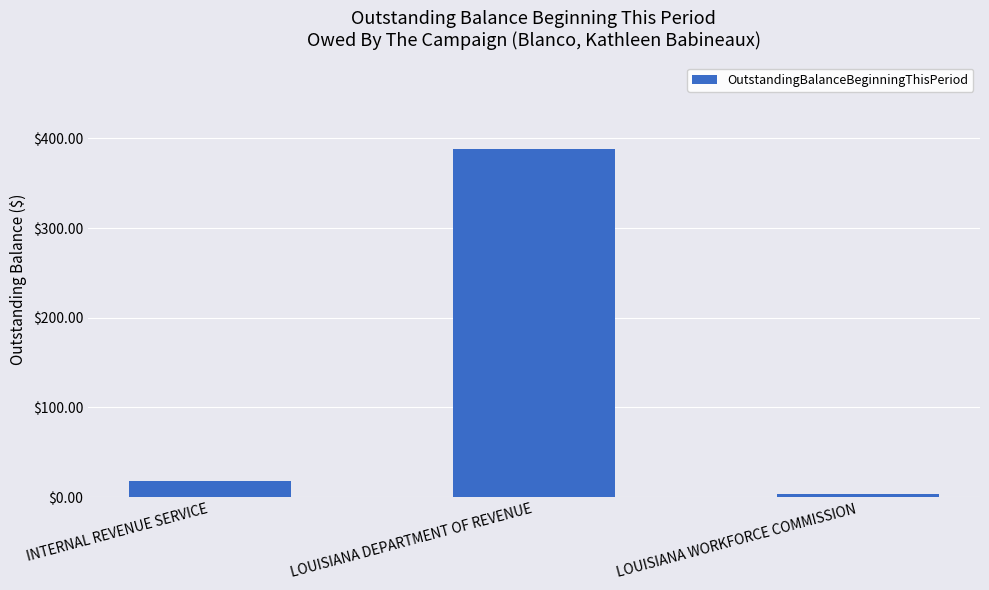

Reading left to right, extract all data points from this chart.

18.0	388.0	3.7